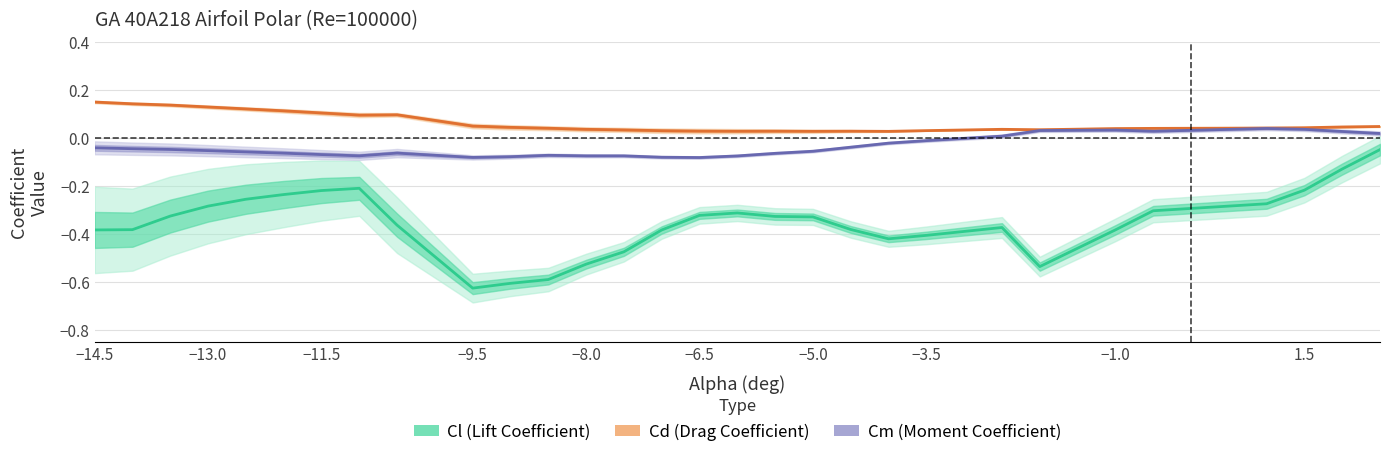

Rank the series by their average value, from highest to lowest.

Cd (Drag Coefficient), Cm (Moment Coefficient), Cl (Lift Coefficient)